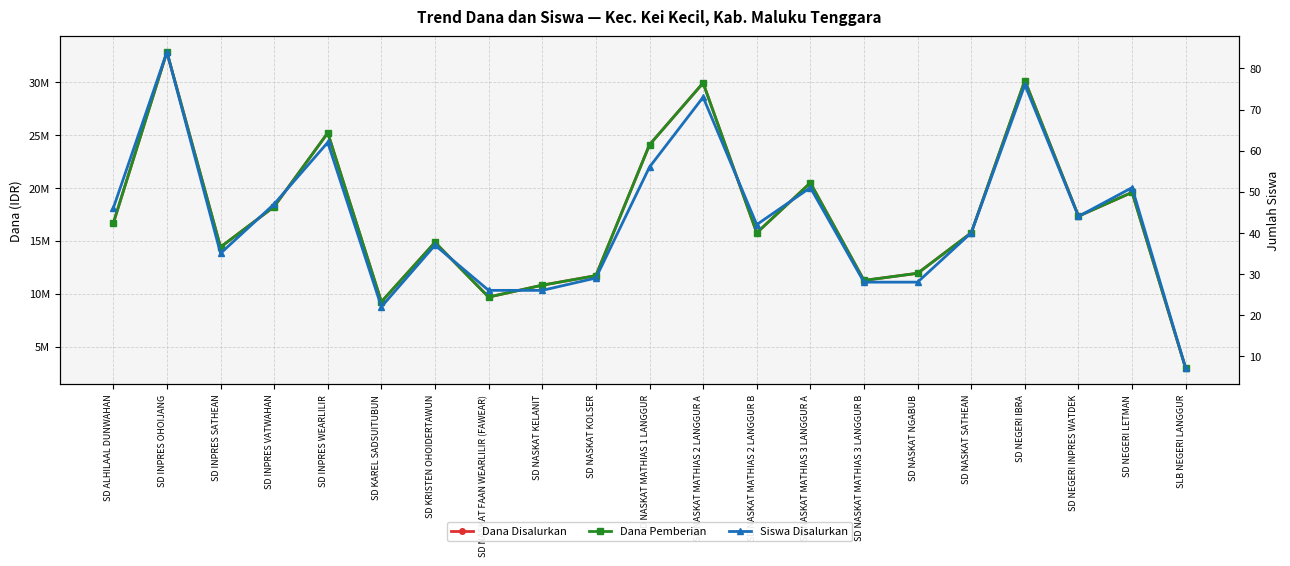

True or false: Dana Disalurkan has a value of 24075000 at SD NASKAT MATHIAS 1 LANGGUR.

True